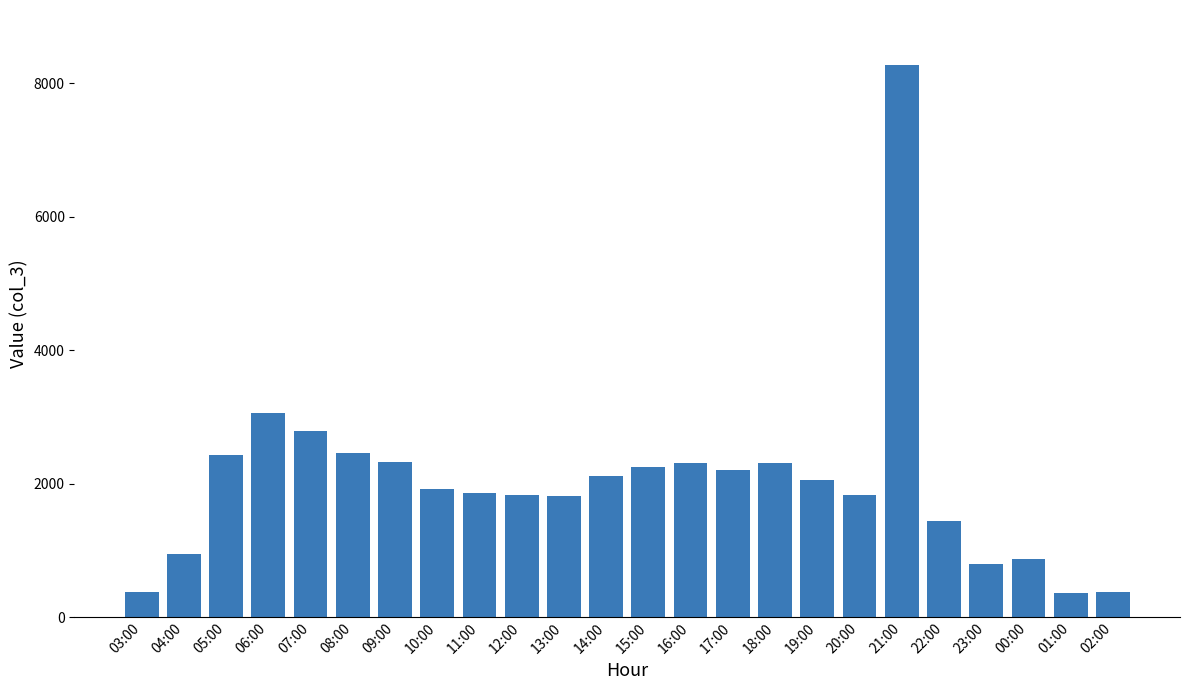

What is the approximate value at 01:00?

360